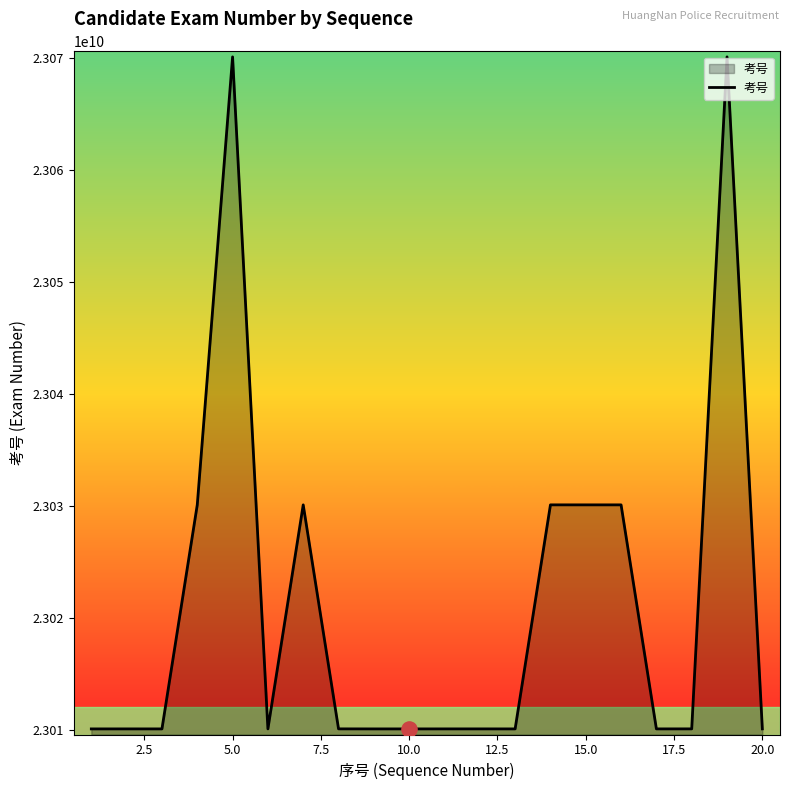

What is the smallest value displayed?

23010100115